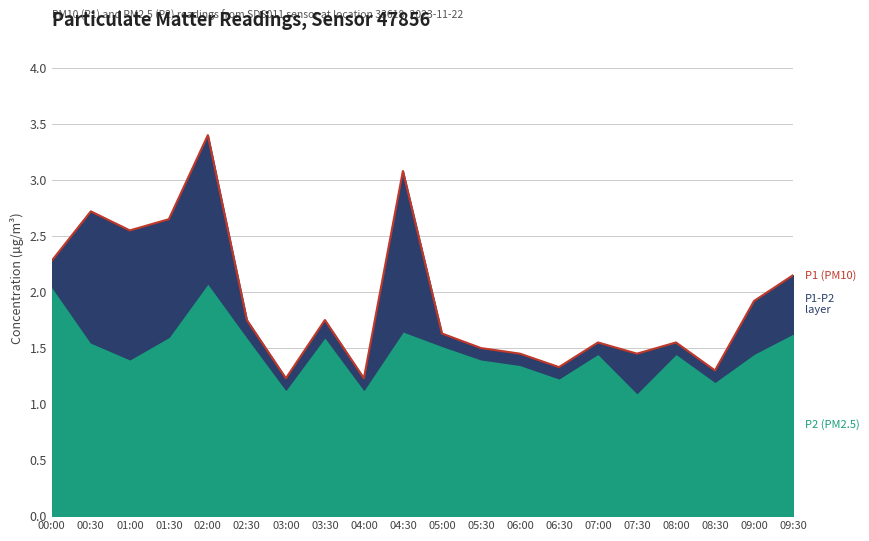

Which label corresponds to the largest value in the chart?

02:00